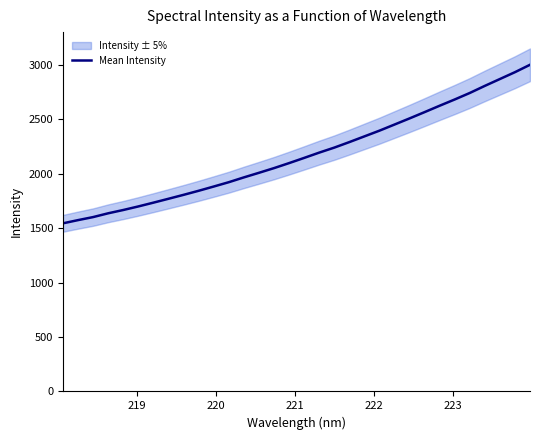

What is the greatest value displayed?

3002.1